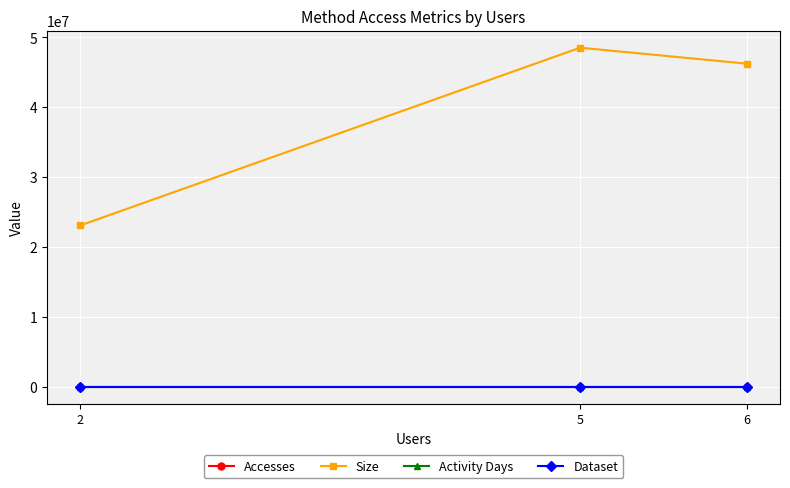

True or false: Activity Days has a value of 89 at 6.

True